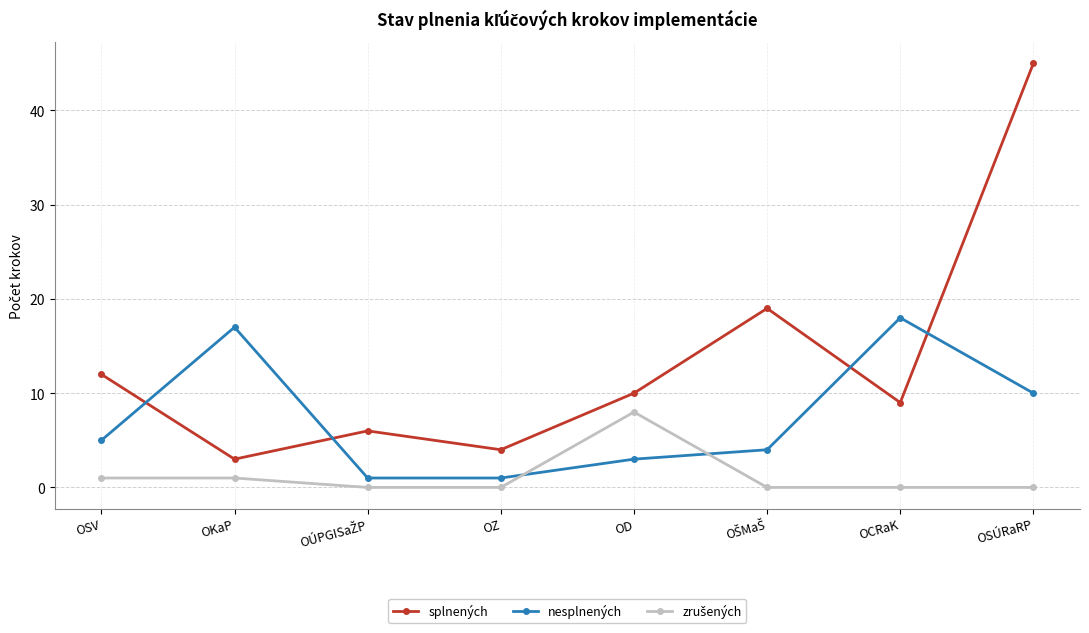

Which category has the highest value in the nesplnených series?

OCRaK